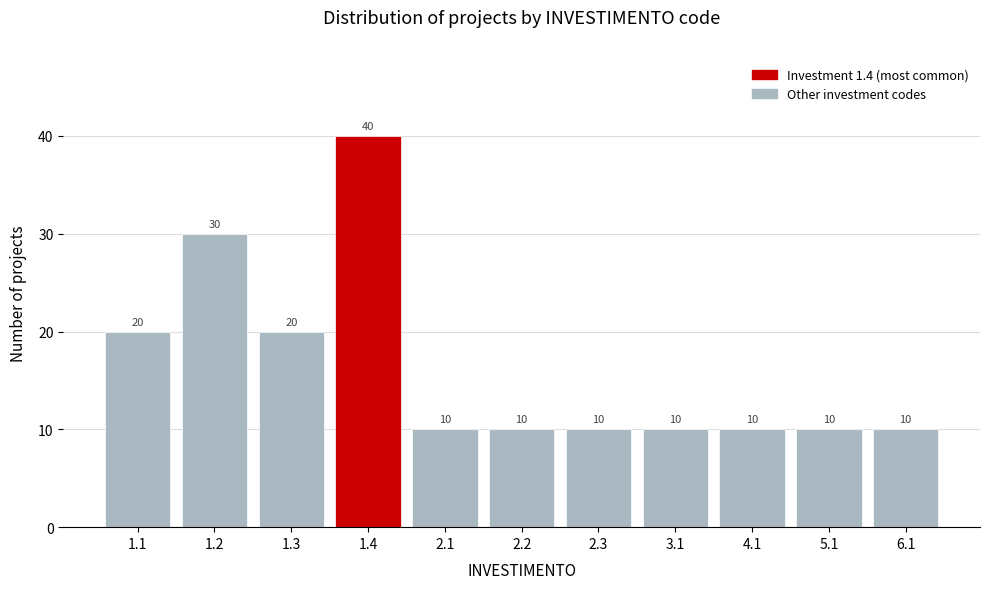

Reading left to right, list all the values displayed in this chart.

1.1=20	1.2=30	1.3=20	1.4=40	2.1=10	2.2=10	2.3=10	3.1=10	4.1=10	5.1=10	6.1=10